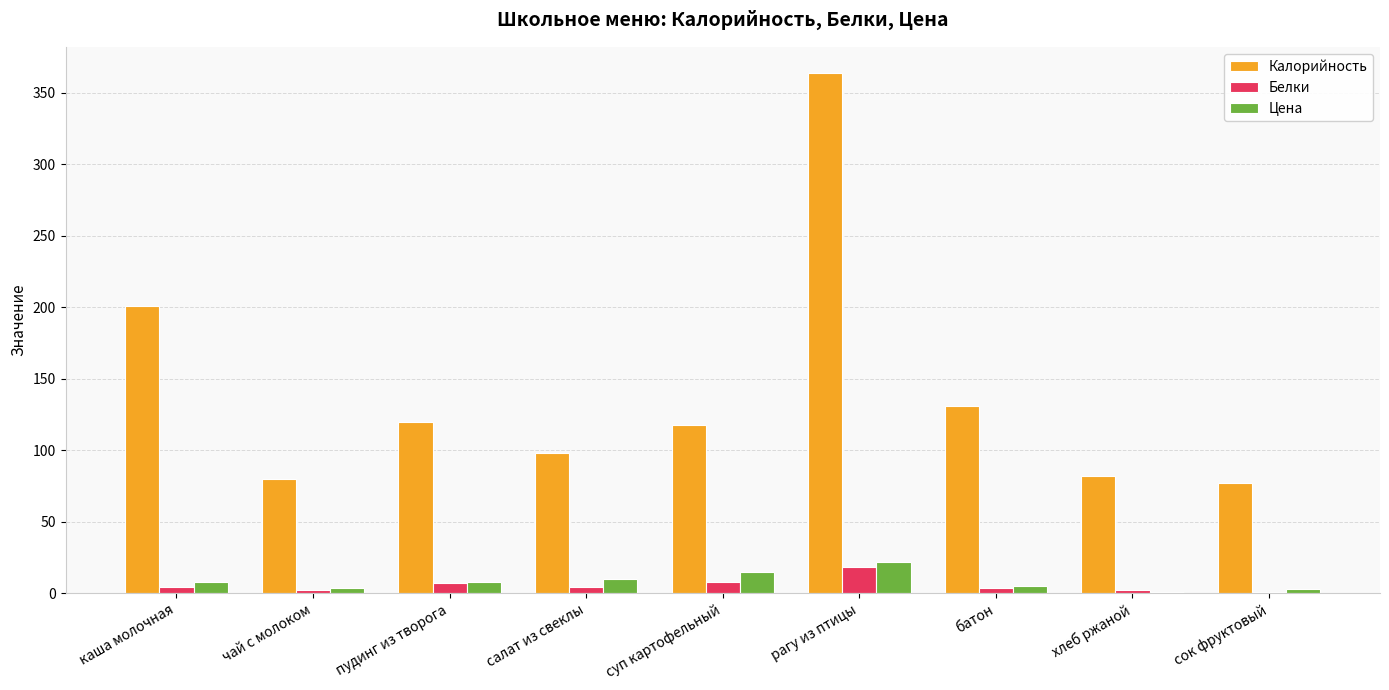

Where is Калорийность nearest to the value 220?

каша молочная